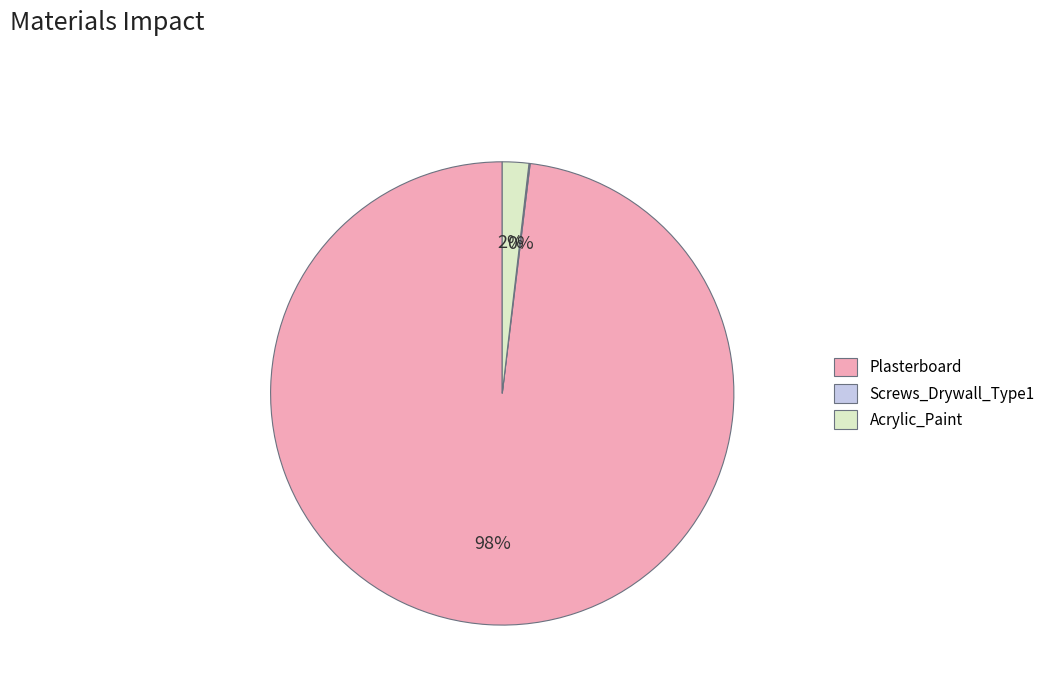

Which slice represents more than half of the pie?

Plasterboard